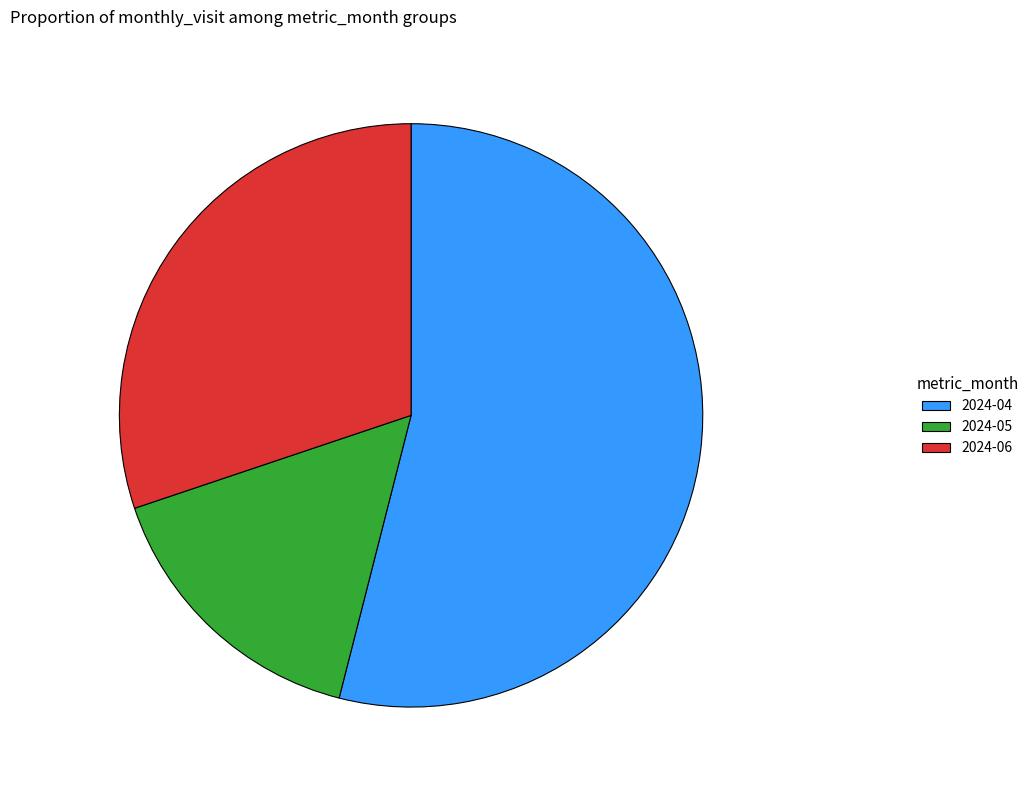

Which slice is the smallest?

2024-05